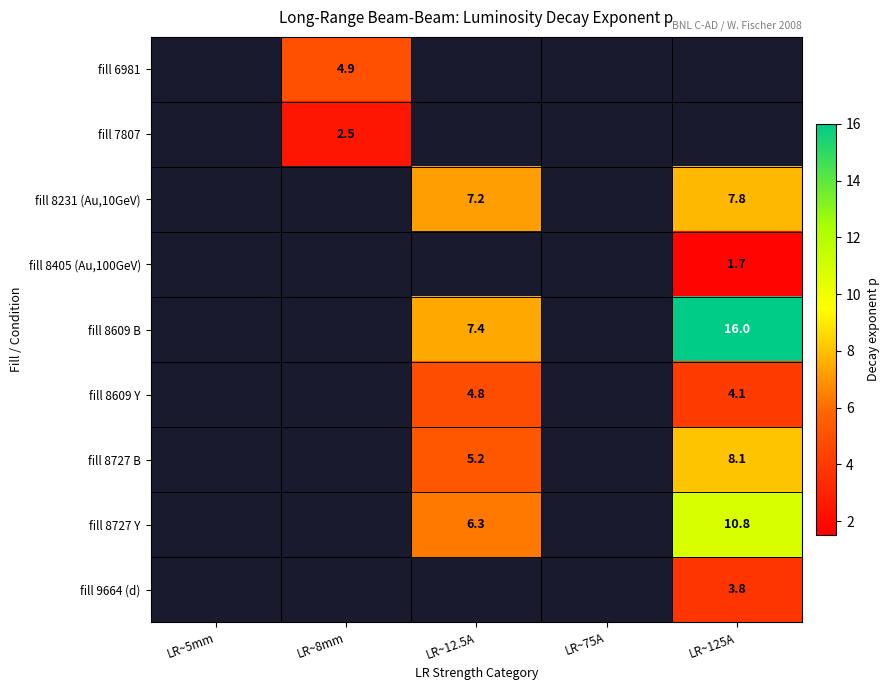

The value of fill 8727 Y at LR~12.5A is 6.3. True or false?

True